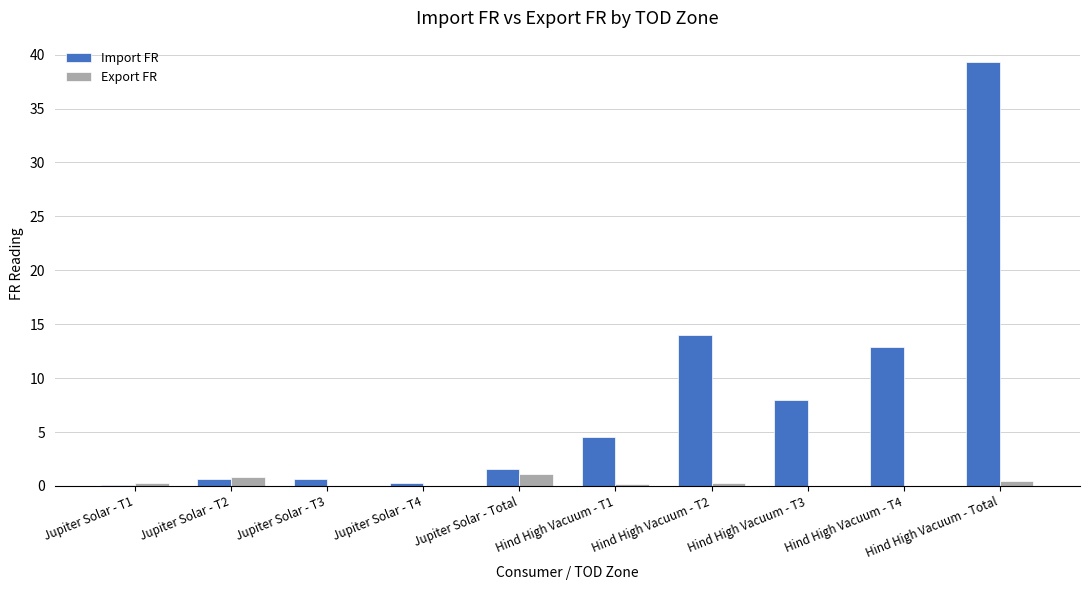

Which series changed the most between Hind High Vacuum - T2 and Hind High Vacuum - T3?

Import FR